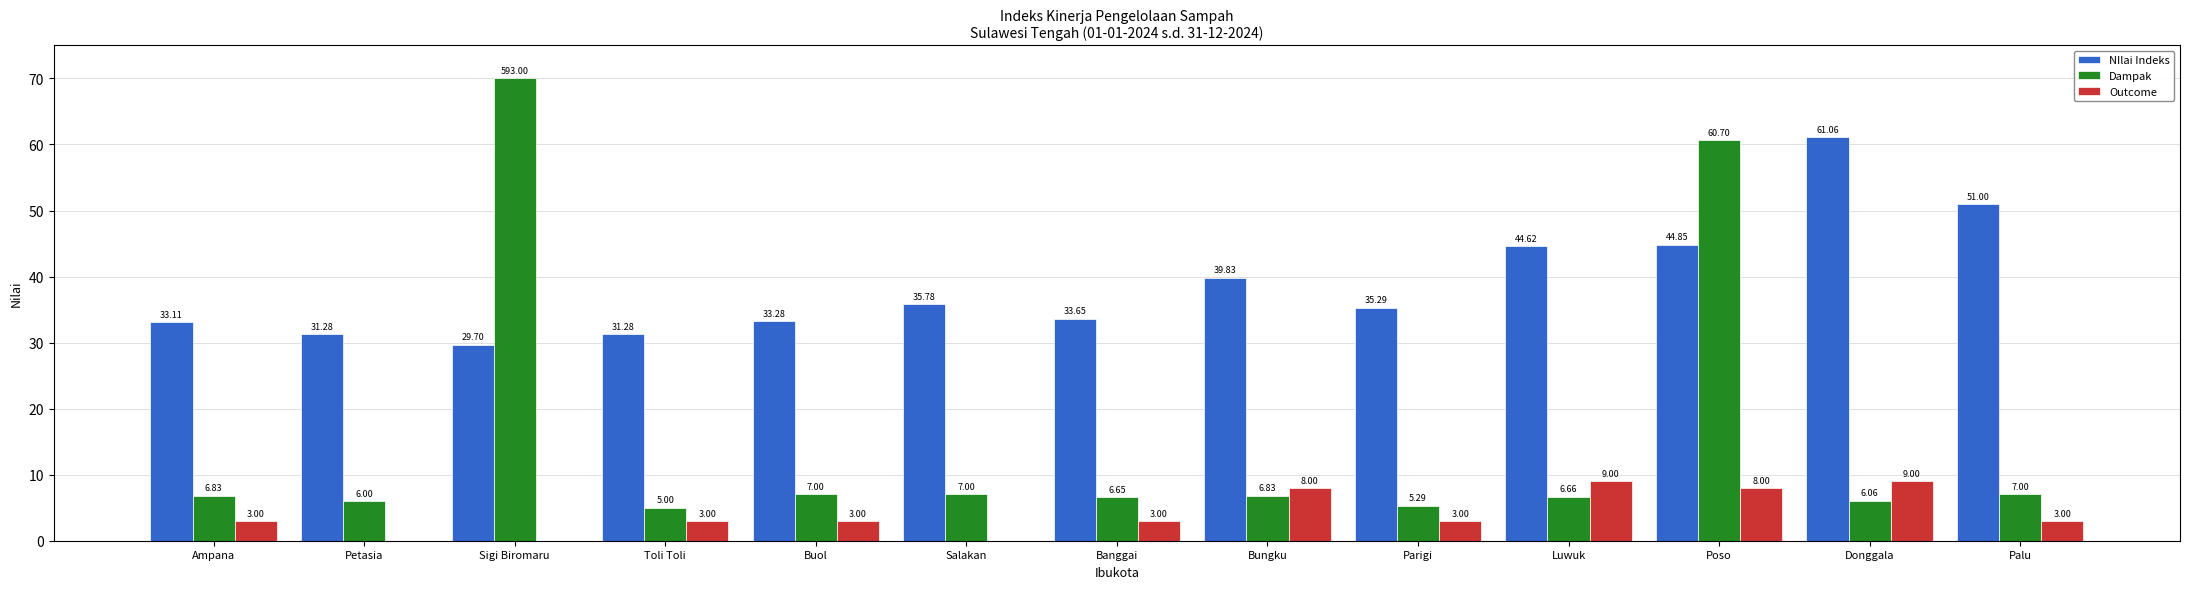

Which series changed the most between Toli Toli and Luwuk?

NIlai Indeks